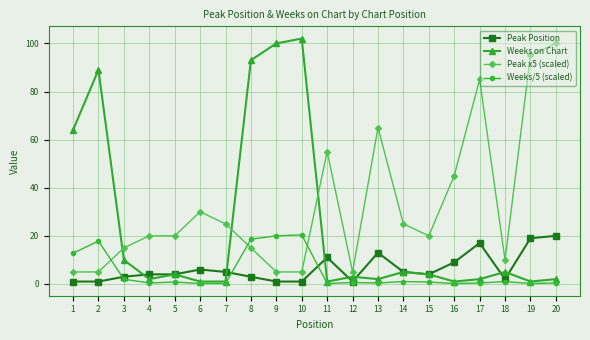

Which series has the largest total across all categories?

Peak x5 (scaled)